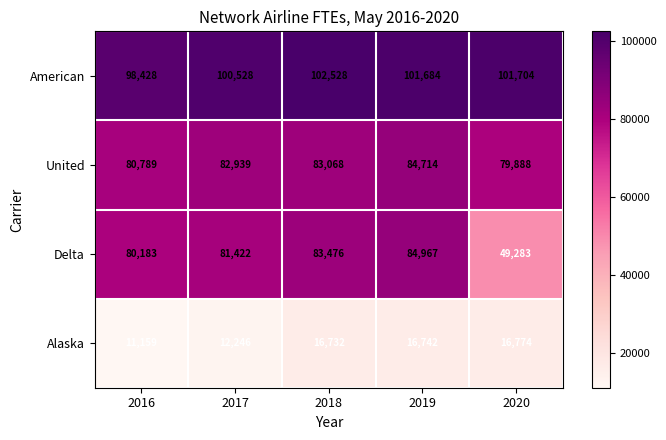

Which series has the largest total across all categories?

American